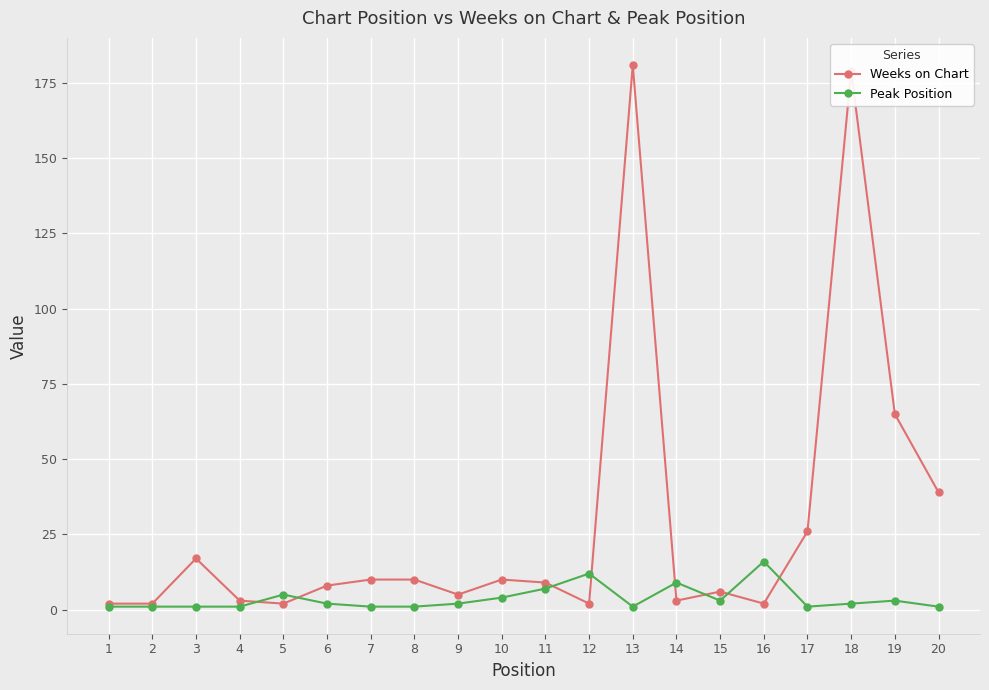

True or false: Weeks on Chart and Peak Position cross at least once.

True